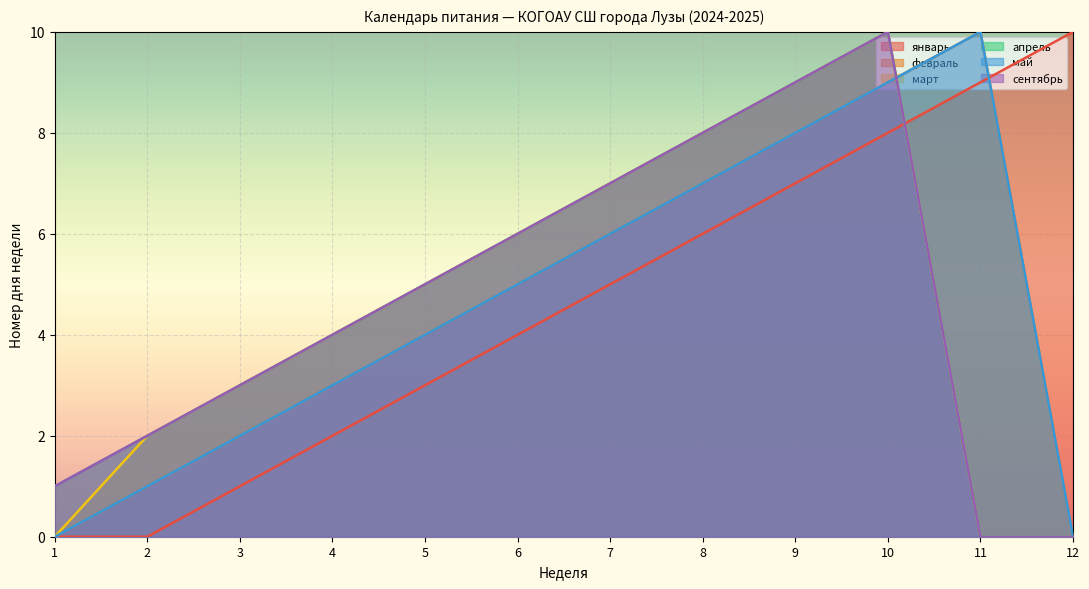

Between which two adjacent categories do май and сентябрь first intersect?

10 and 11